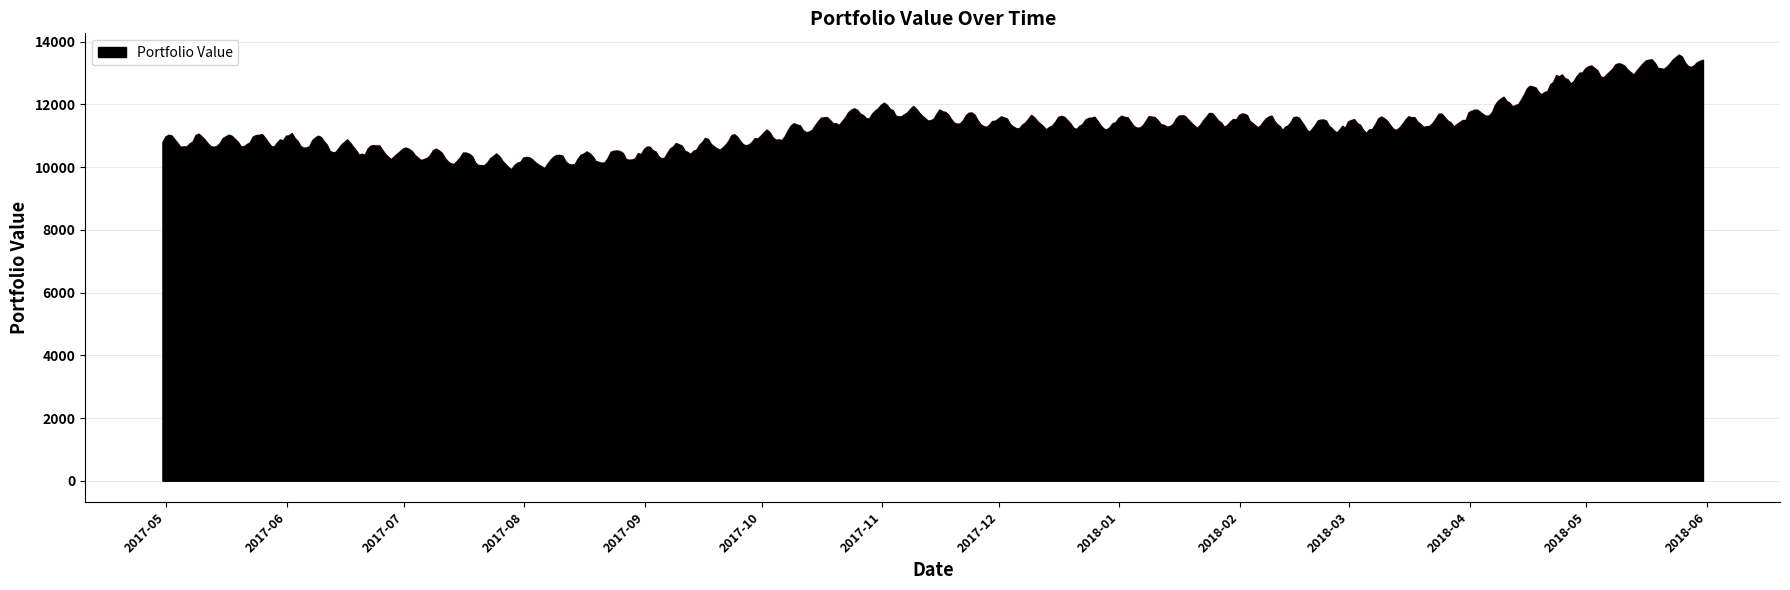

What is the maximum value shown in the chart?

13588.8